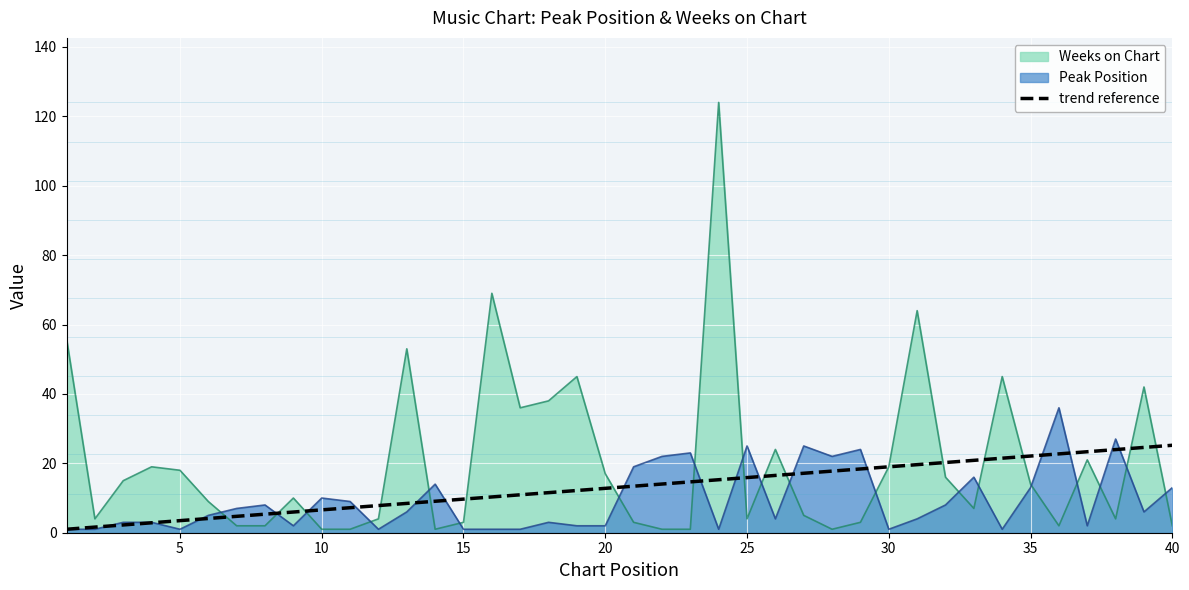

Which series has the largest total across all categories?

Weeks on Chart